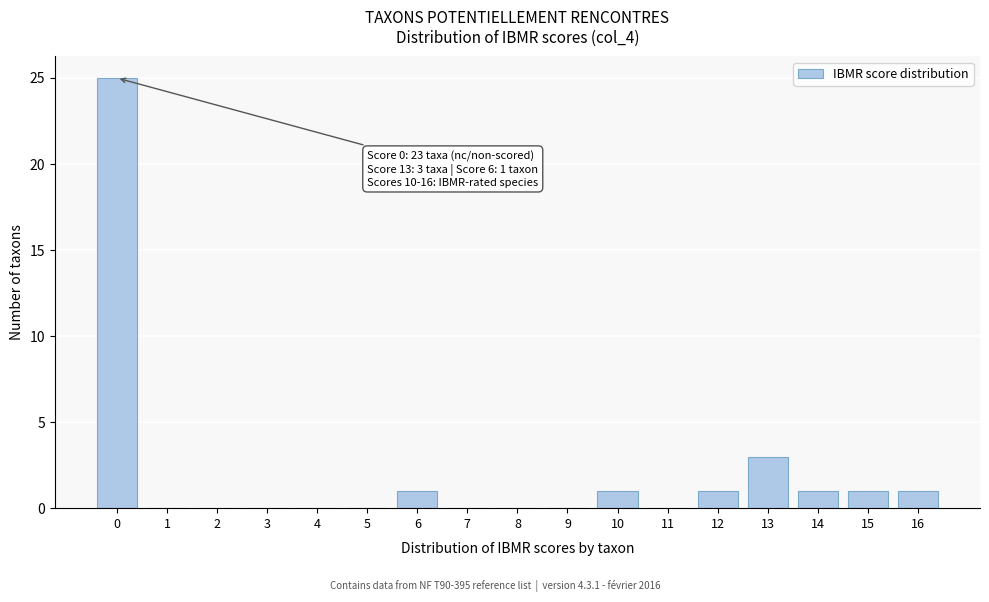

Reading right to left, transcribe all the data shown in this chart.

16=1	15=1	14=1	13=3	12=1	11=0	10=1	9=0	8=0	7=0	6=1	5=0	4=0	3=0	2=0	1=0	0=25